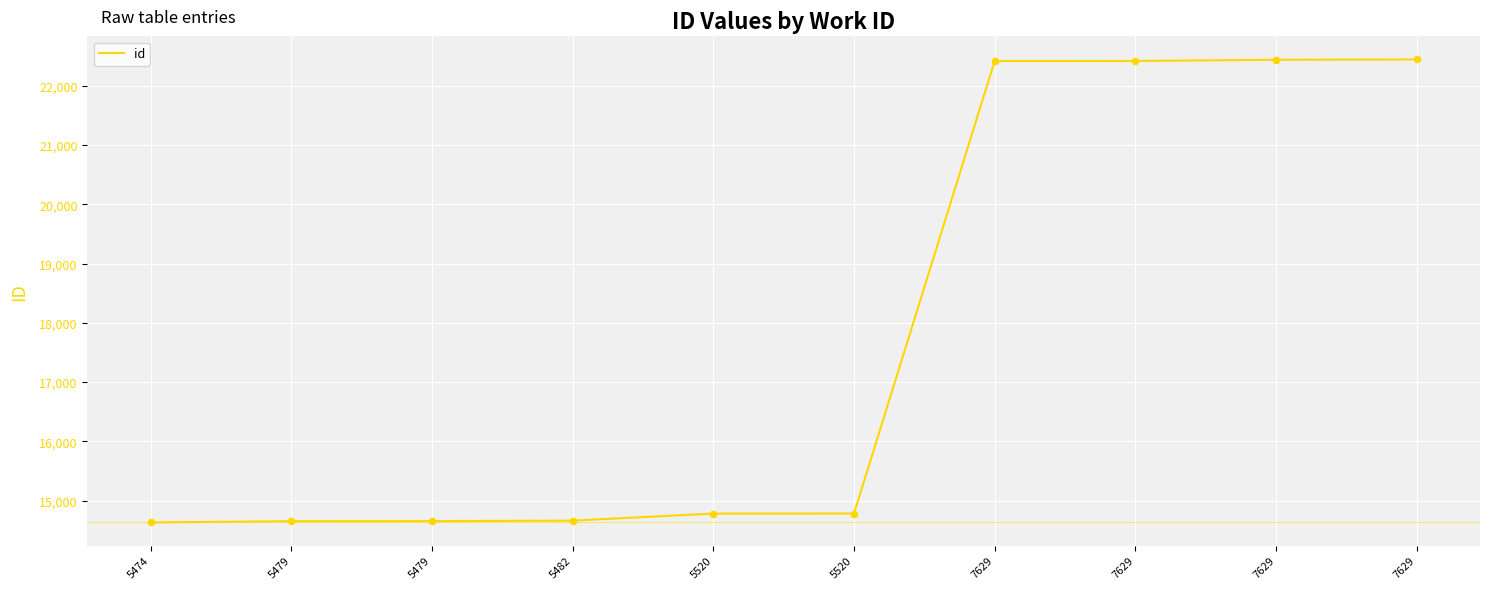

Approximately how many times larger is the value at 5482 compared to 7629?

0.7